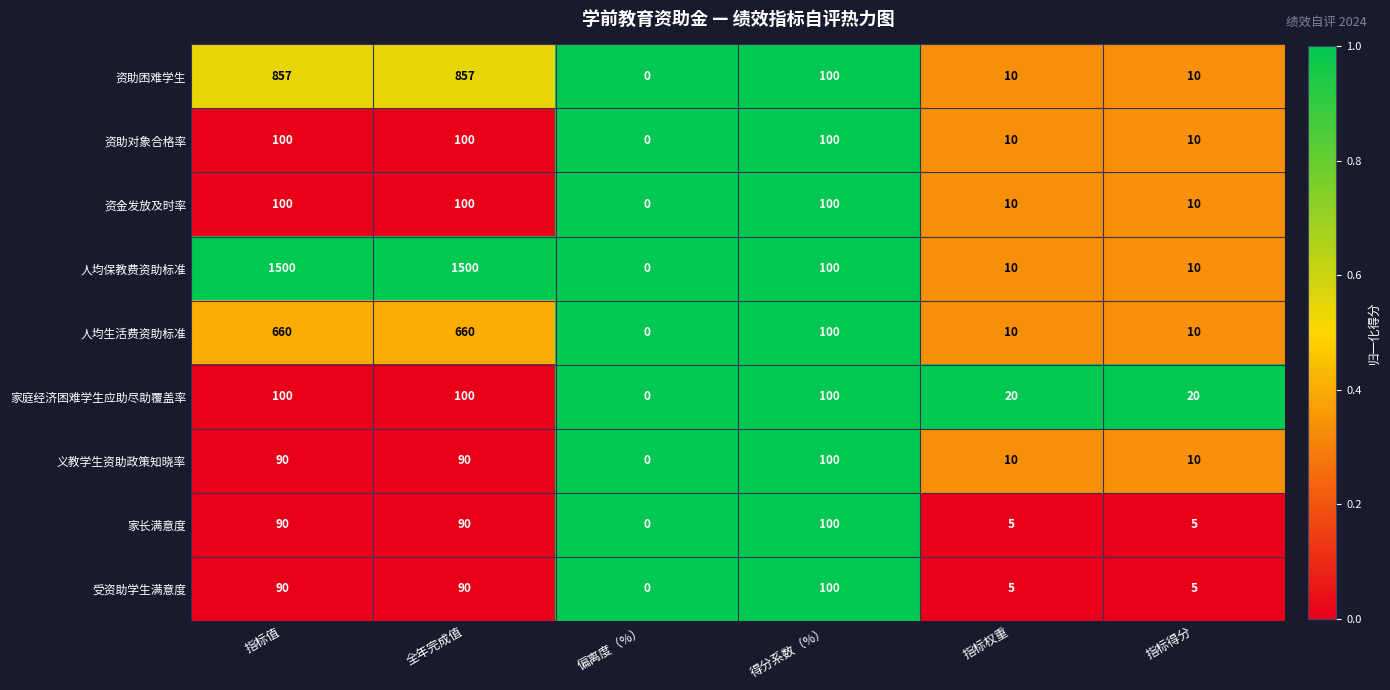

What is the highest value of the 资金发放及时率 series?

100